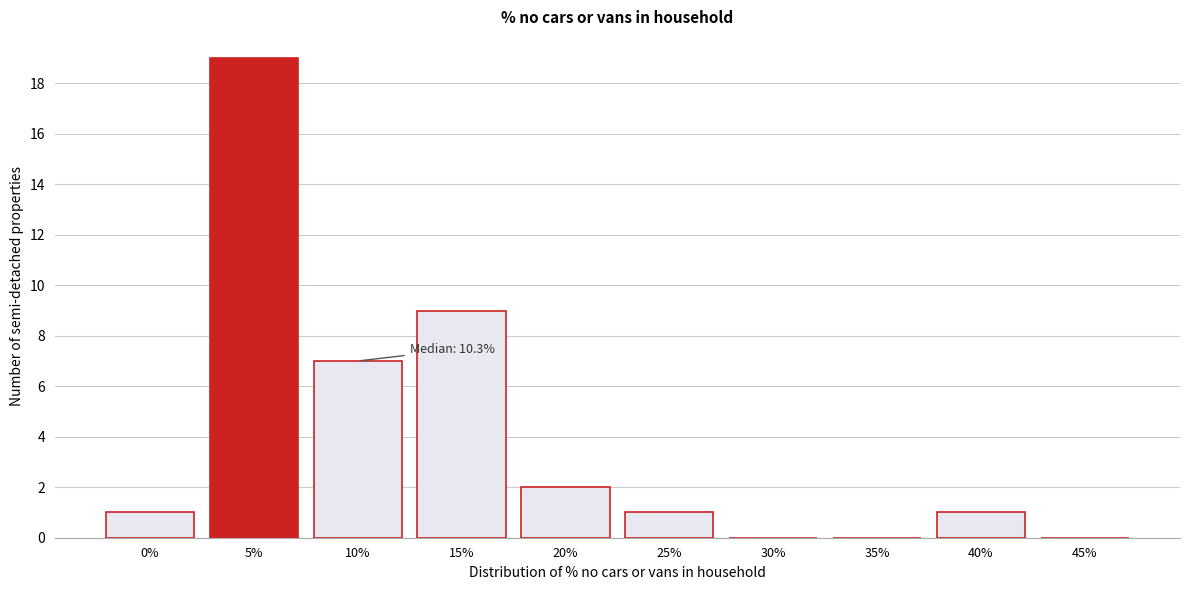

Reading left to right, extract all data points from this chart.

0%=1	5%=19	10%=7	15%=9	20%=2	25%=1	30%=0	35%=0	40%=1	45%=0